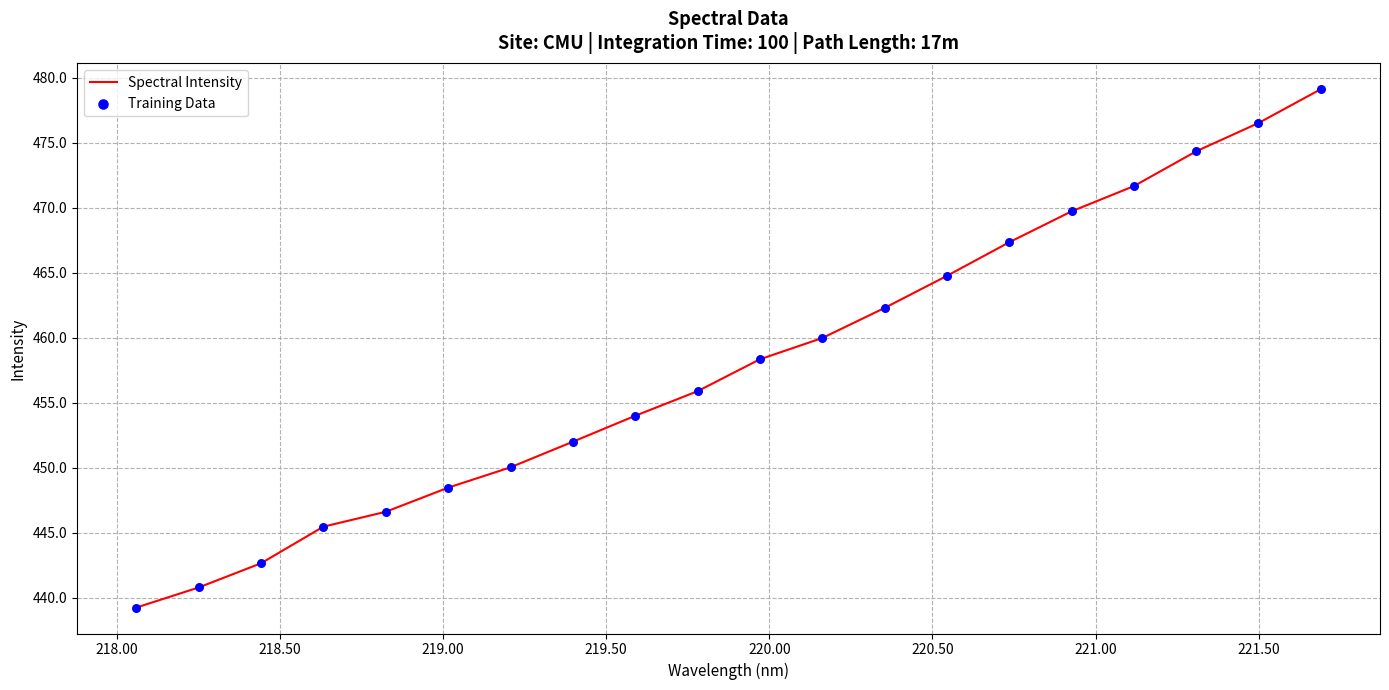

What is the smallest value displayed?

439.3